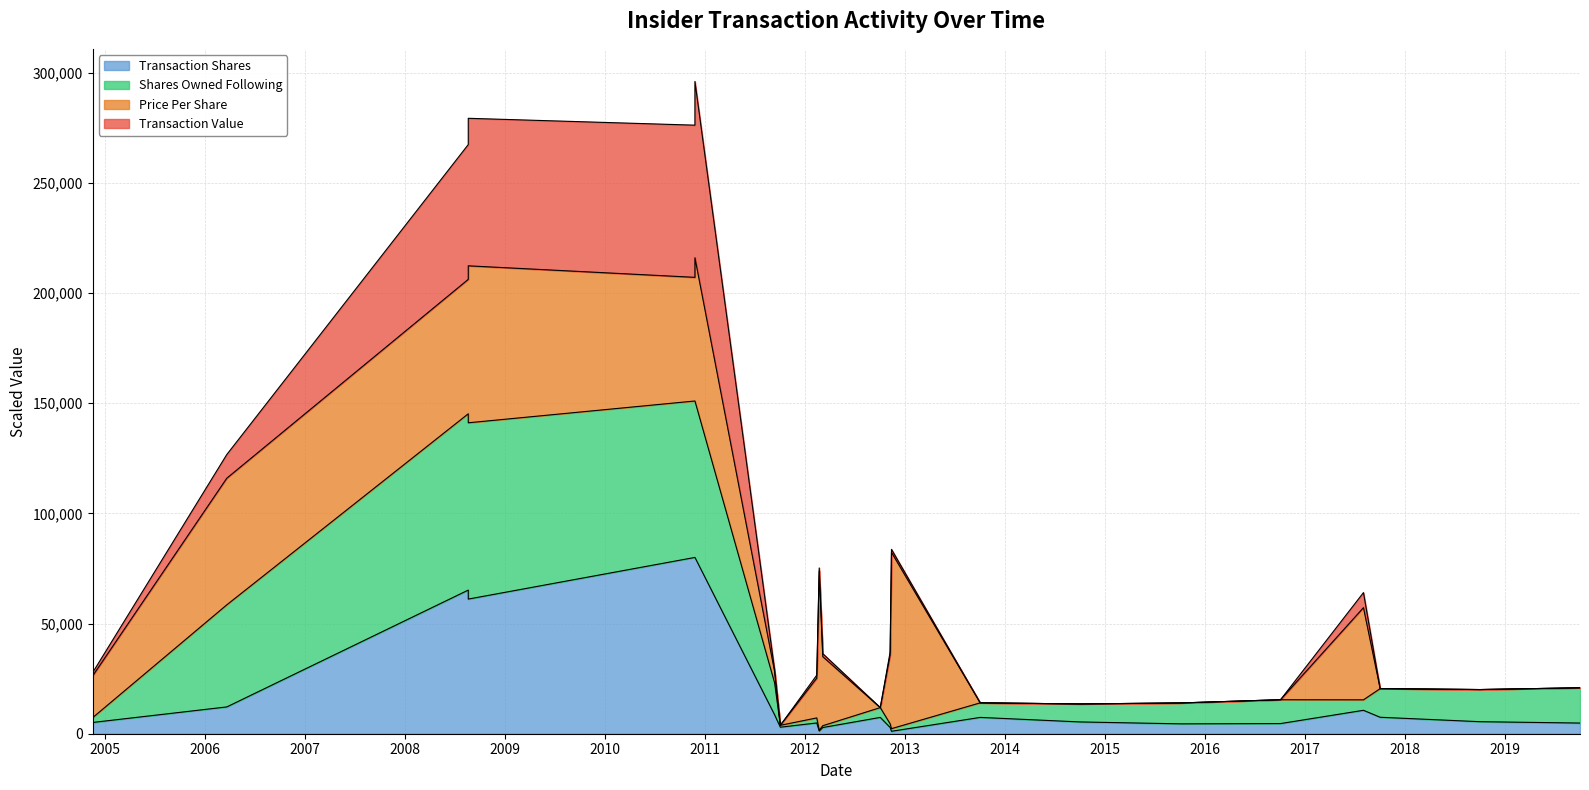

At which category is the sum across all series the highest?

2010-11-26